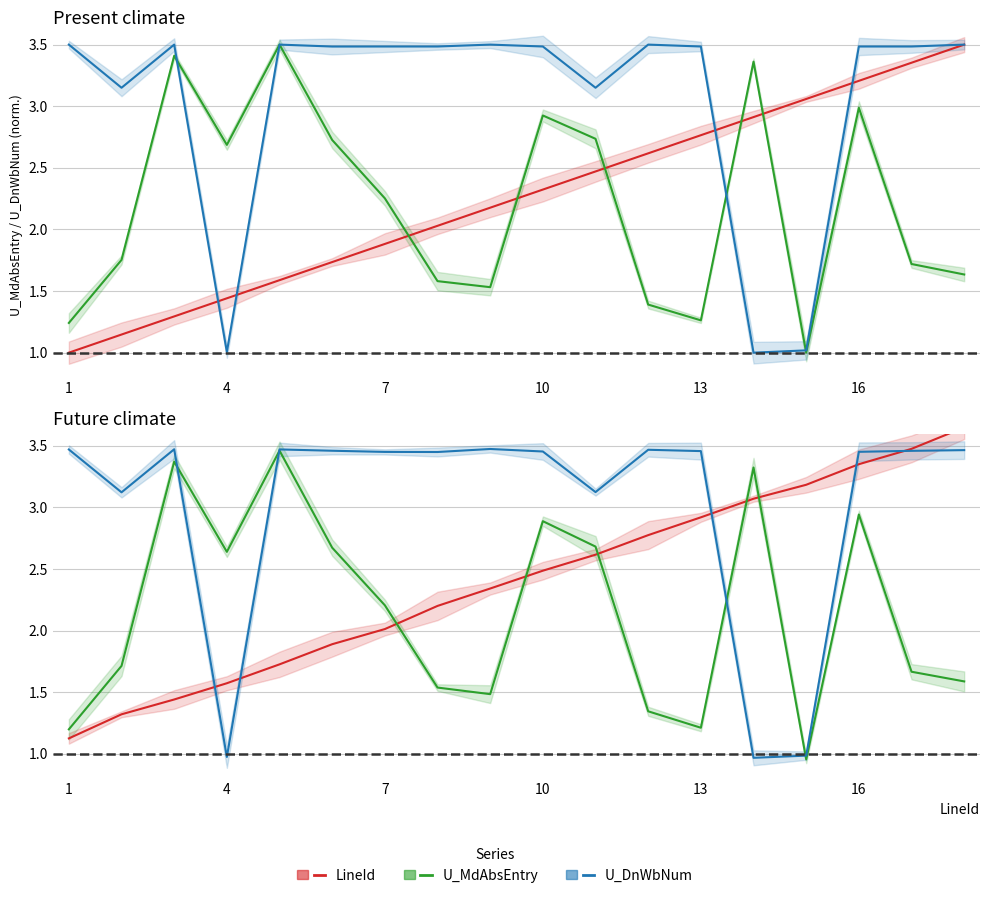

Which series has the largest range (max minus min)?

LineId